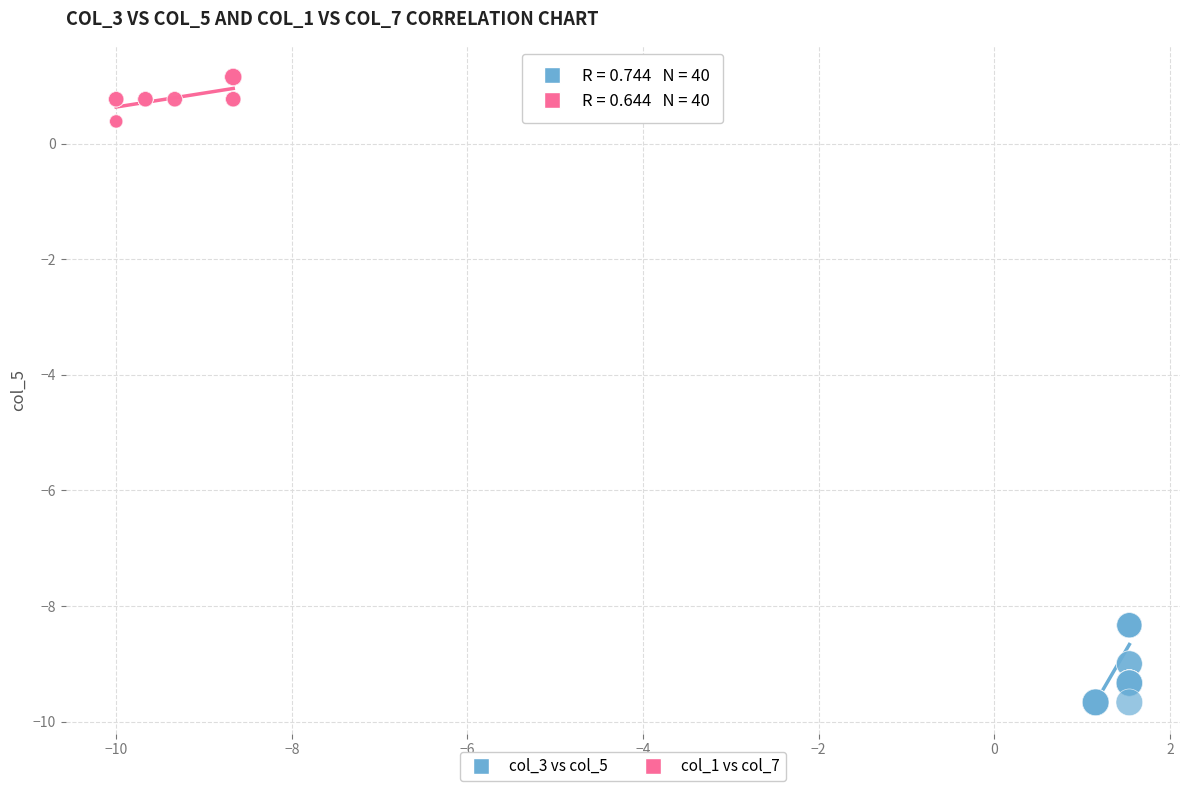

Which series has the largest Y range (max minus min)?

col_3 vs col_5